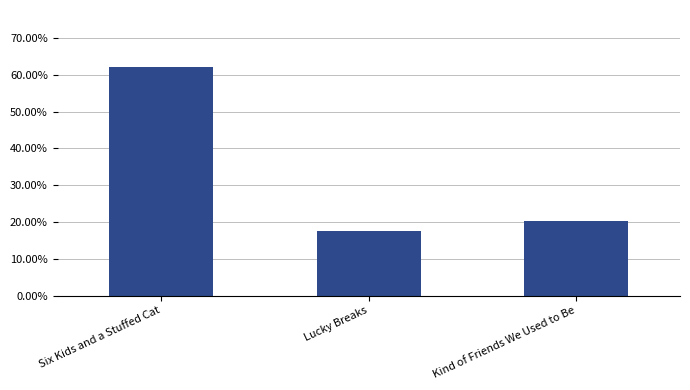

Rank the categories by value from lowest to highest.

Lucky Breaks, Kind of Friends We Used to Be, Six Kids and a Stuffed Cat